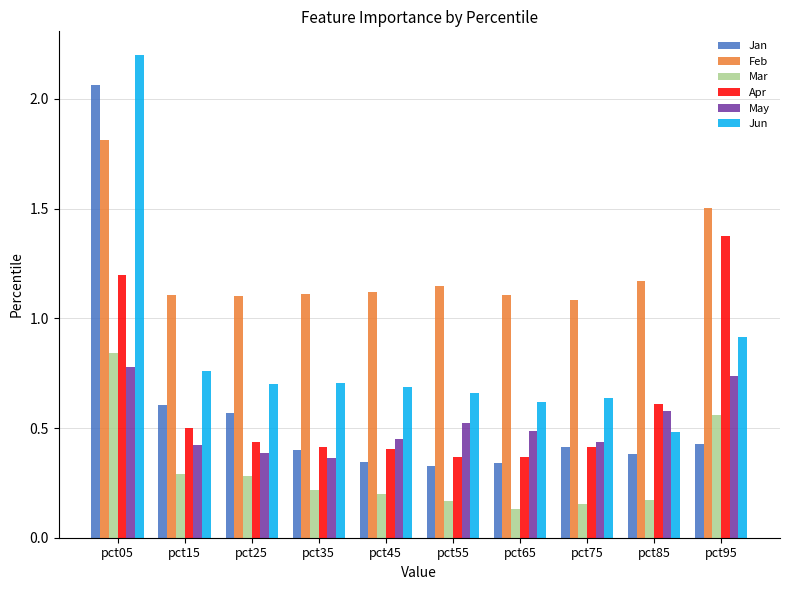

Between pct65 and pct95, which series saw the biggest shift?

Apr